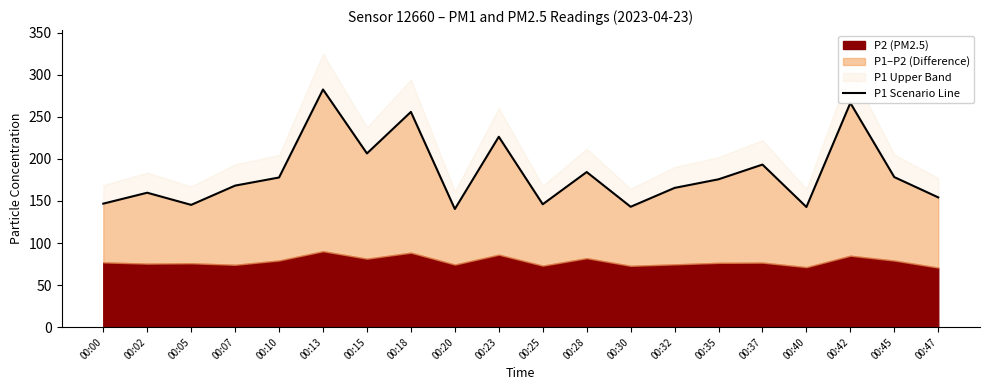

Which label corresponds to the largest value in the chart?

00:13